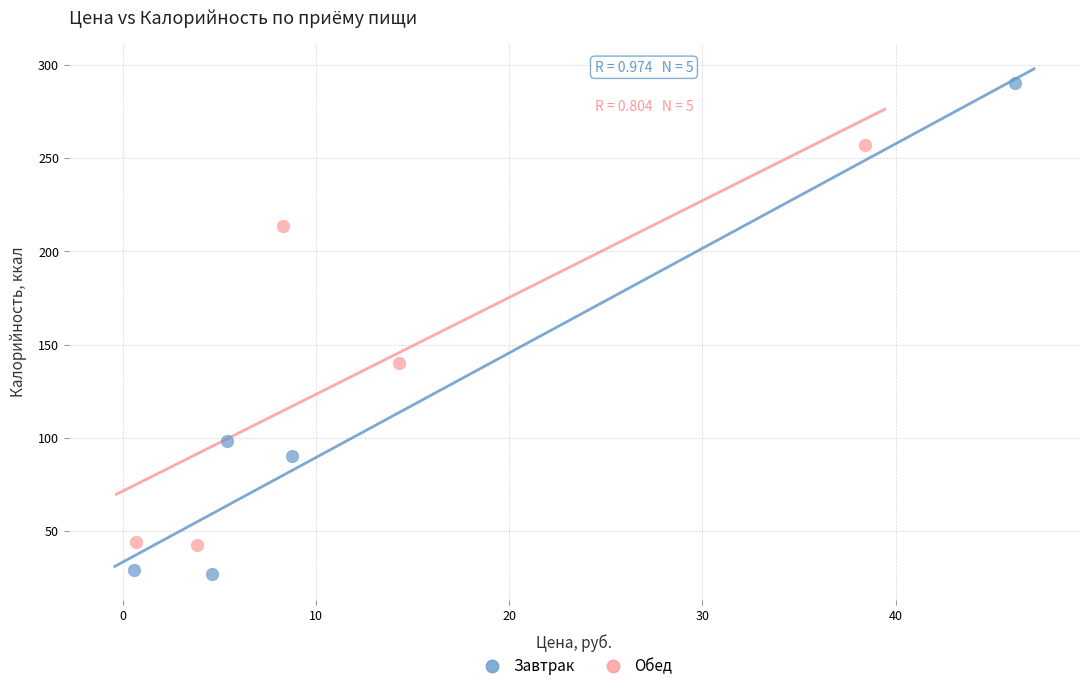

Which series has the largest Y range (max minus min)?

Завтрак